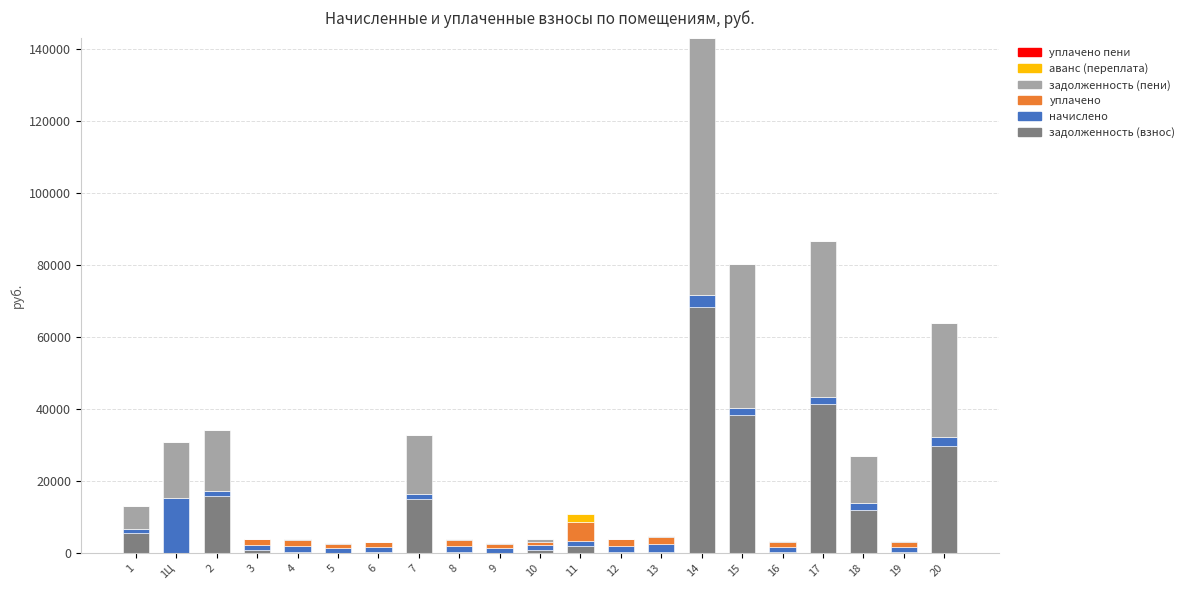

What is the maximum value for задолженность (взнос)?

68498.7